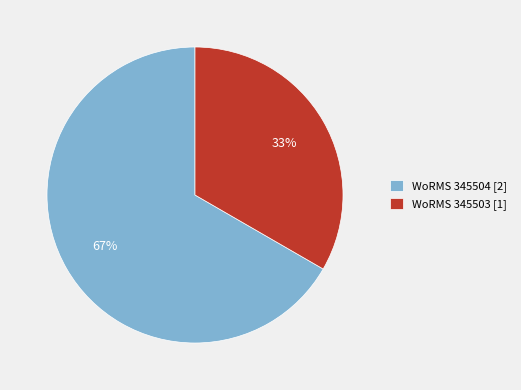

How many slices are in this pie chart?

2